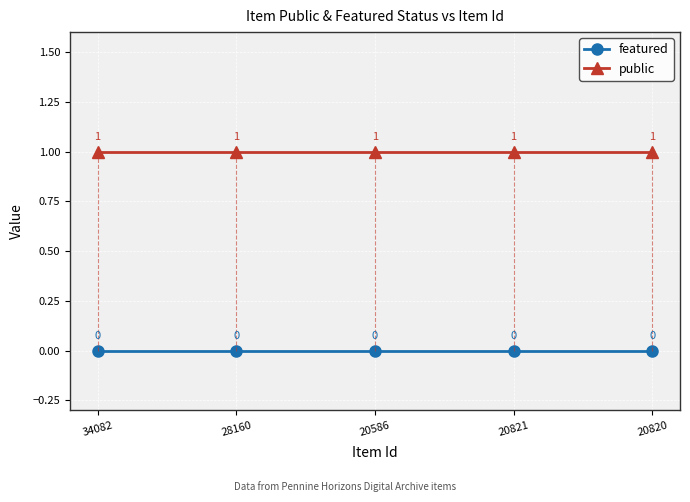

Reading right to left, list all the values displayed in this chart.

featured: 0	0	0	0	0
public: 1	1	1	1	1